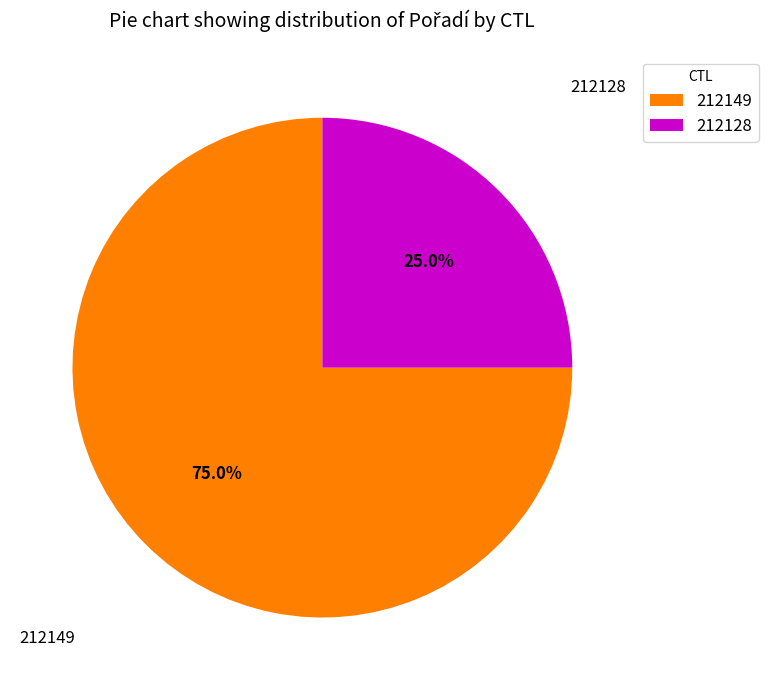

How many segments does this pie chart have?

2